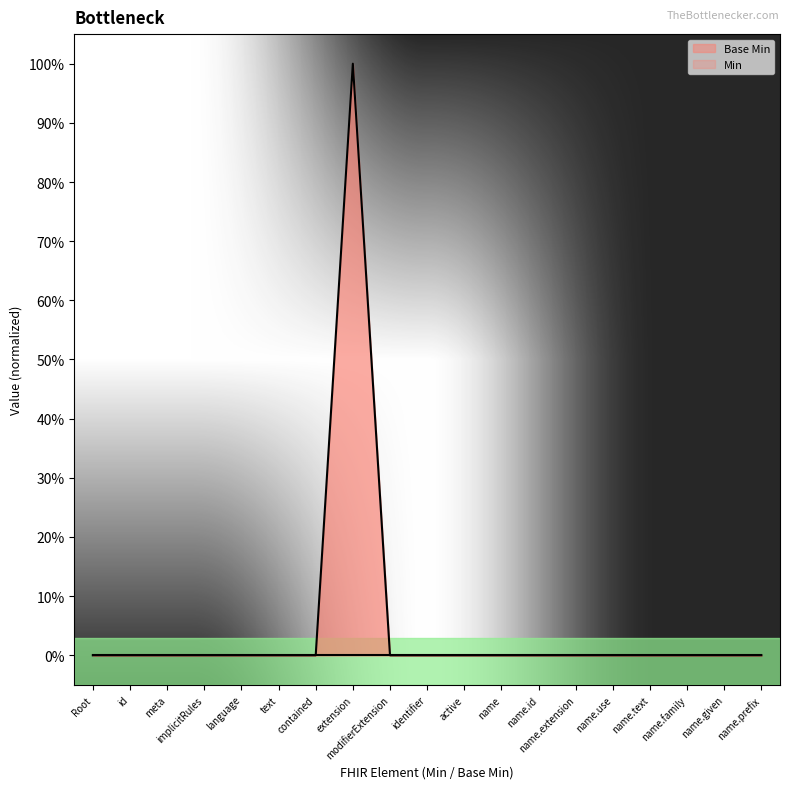

Rank the categories by value from highest to lowest.

extension, Root, id, meta, implicitRules, language, text, contained, modifierExtension, identifier, active, name, name.id, name.extension, name.use, name.text, name.family, name.given, name.prefix